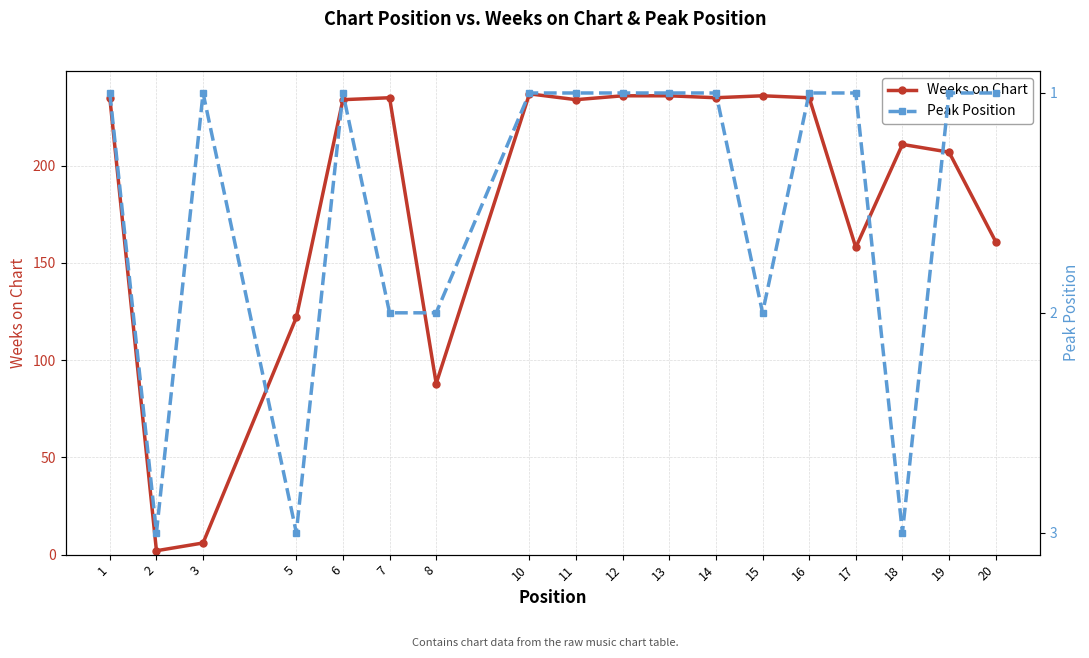

What is the value of the Peak Position point at the 13th from the left?

2